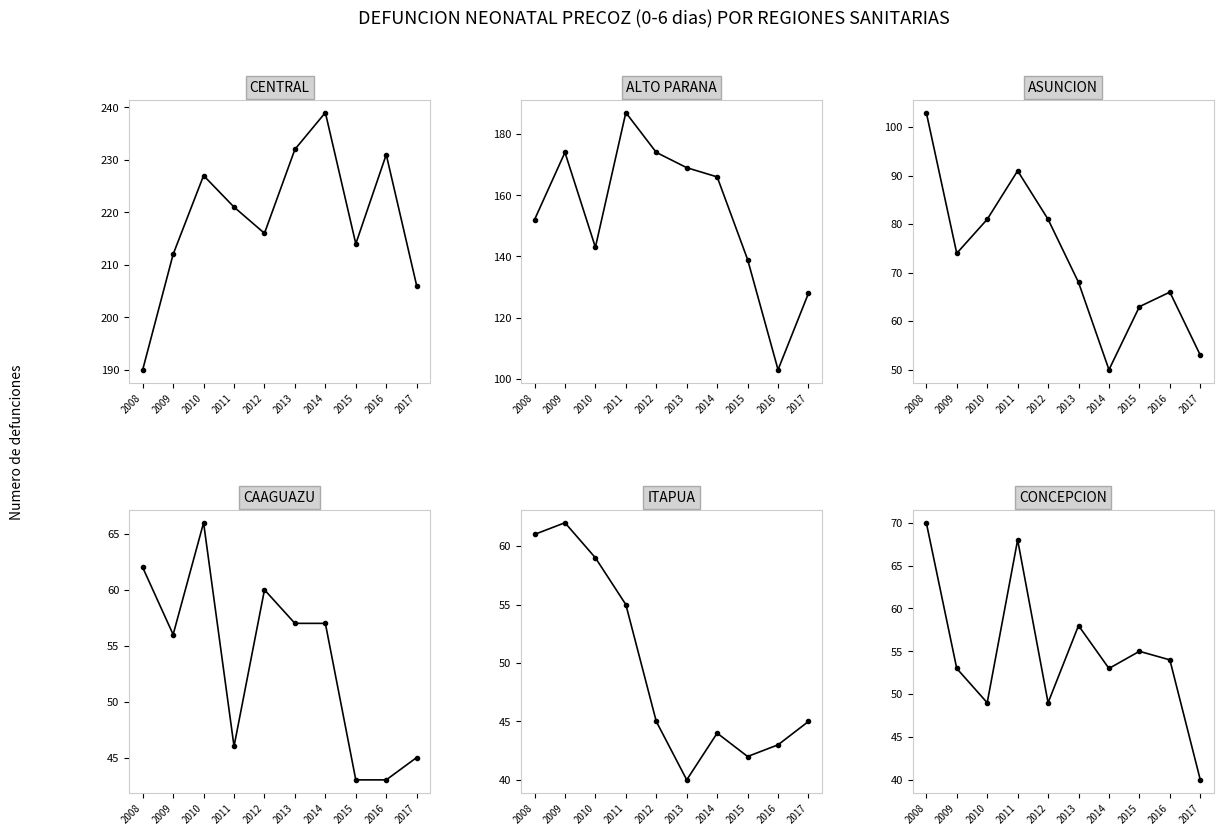

Which series has the largest total across all categories?

CENTRAL